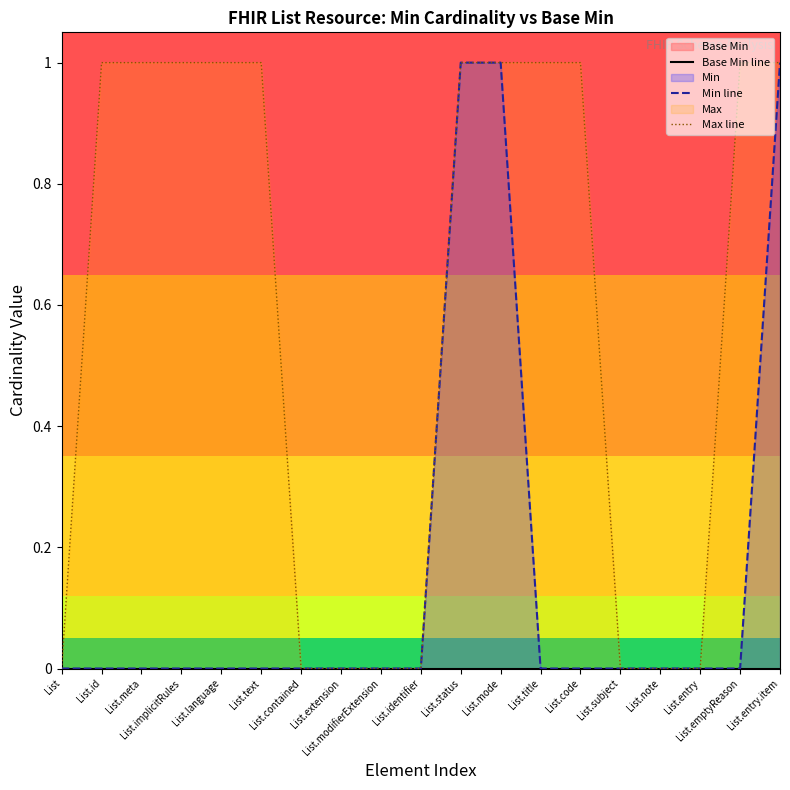

True or false: Base Min line and Max line cross at least once.

False